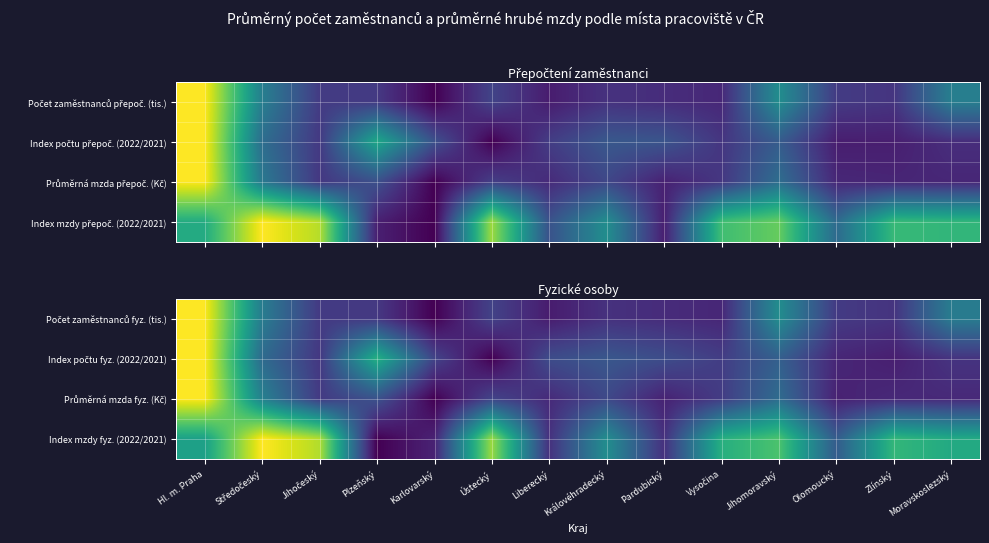

Which category has the lowest value across all series?

Karlovarský